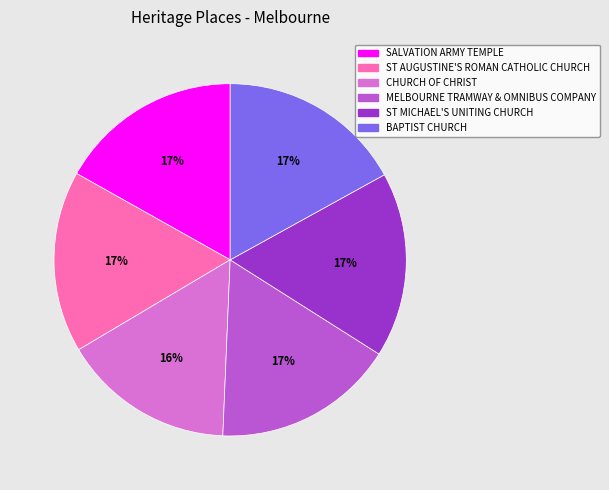

To the nearest percent, what is the combined percentage of BAPTIST CHURCH and CHURCH OF CHRIST?

33%